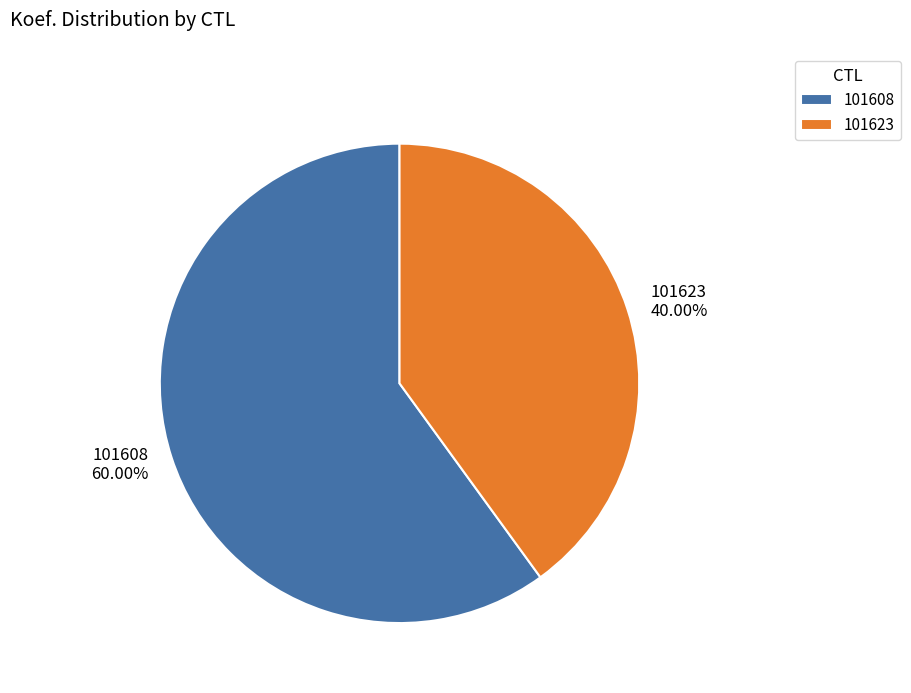

To the nearest percent, what percentage of the pie is 101623?

40%